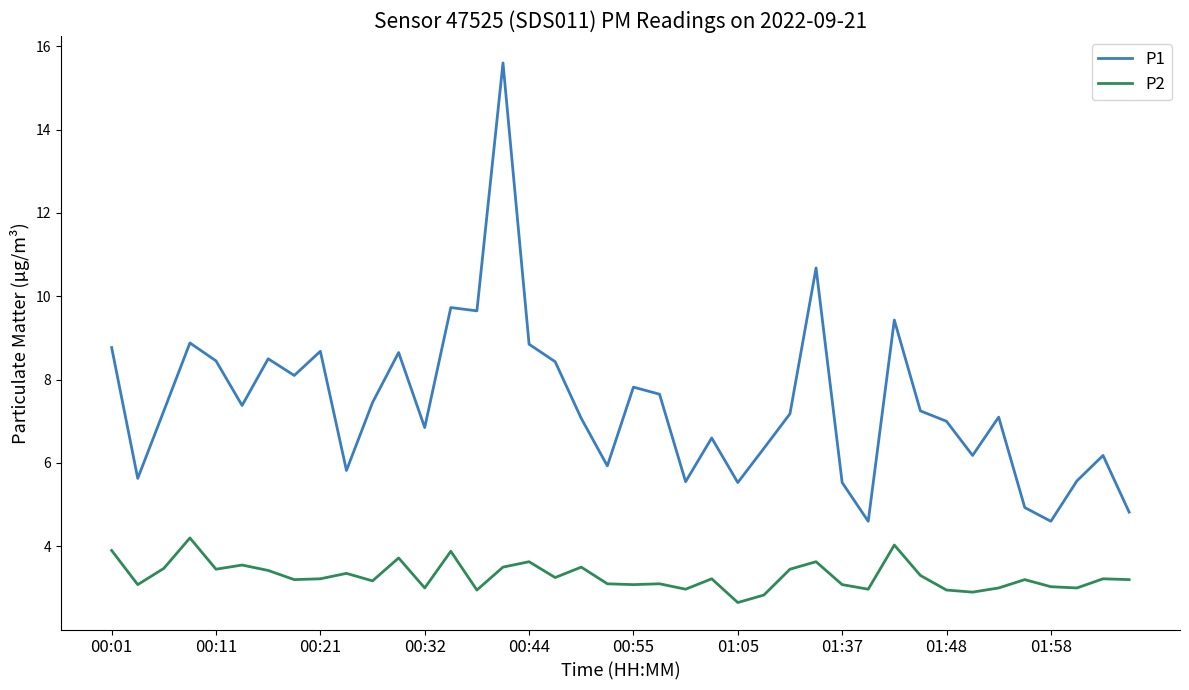

What is the average value of the P1 series?

7.4